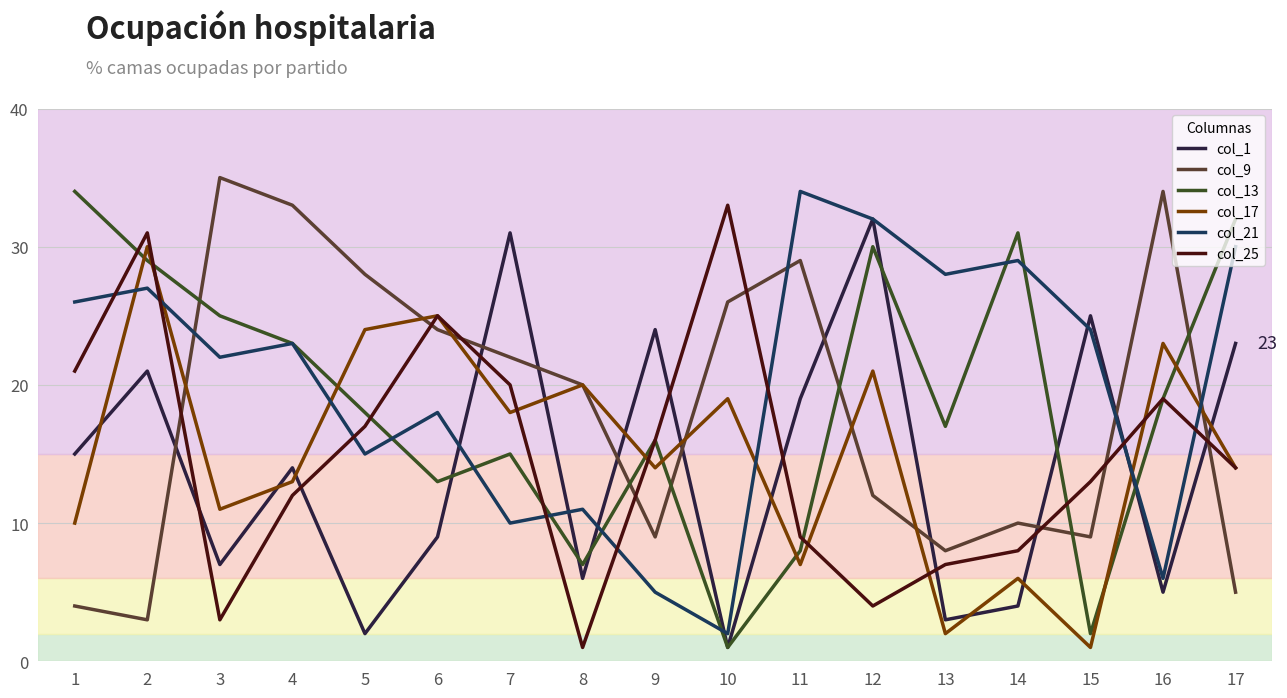

How many lines are shown in the chart?

6